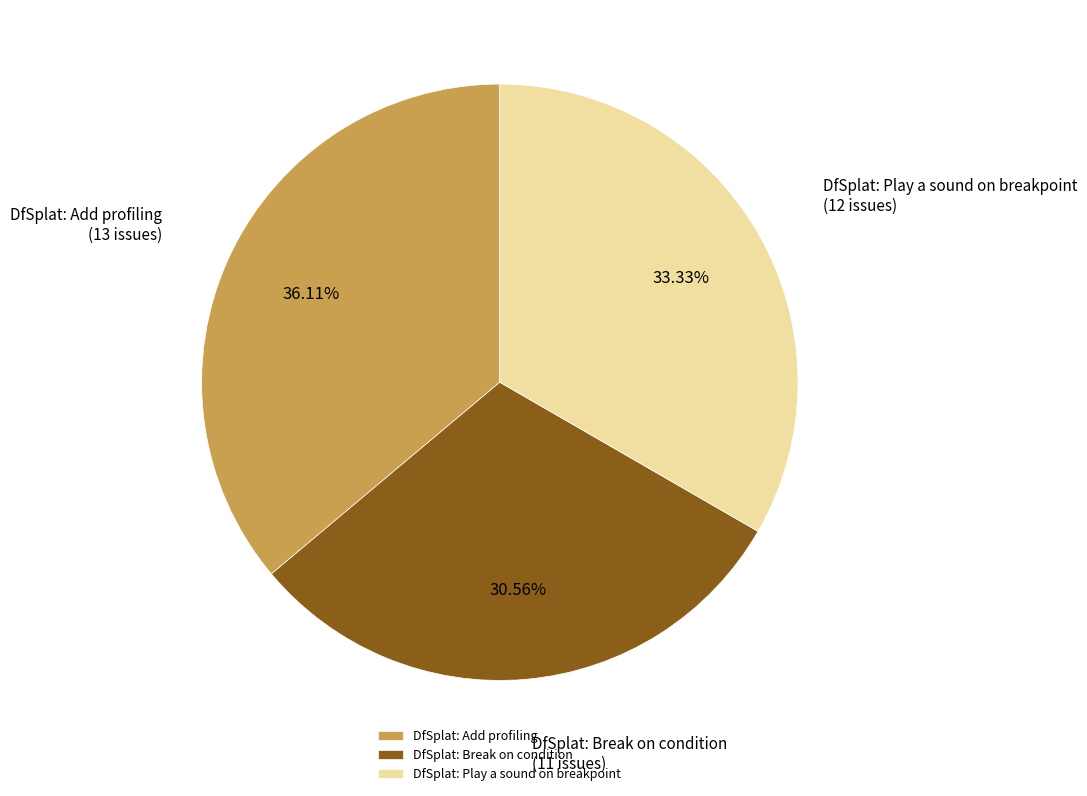

Is there any slice that represents more than half of the pie?

No